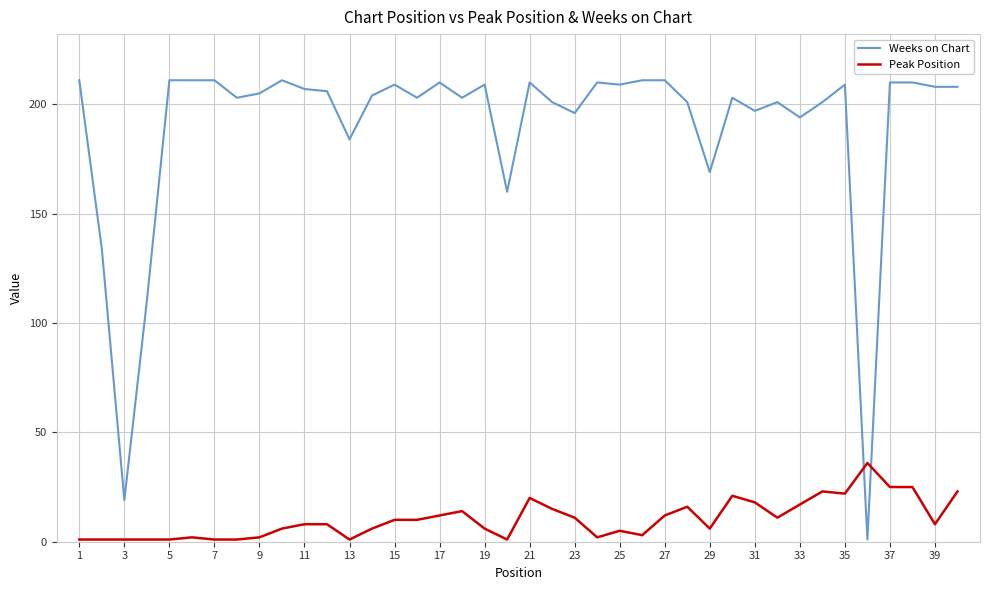

How many values in the Weeks on Chart series are below 206?

20